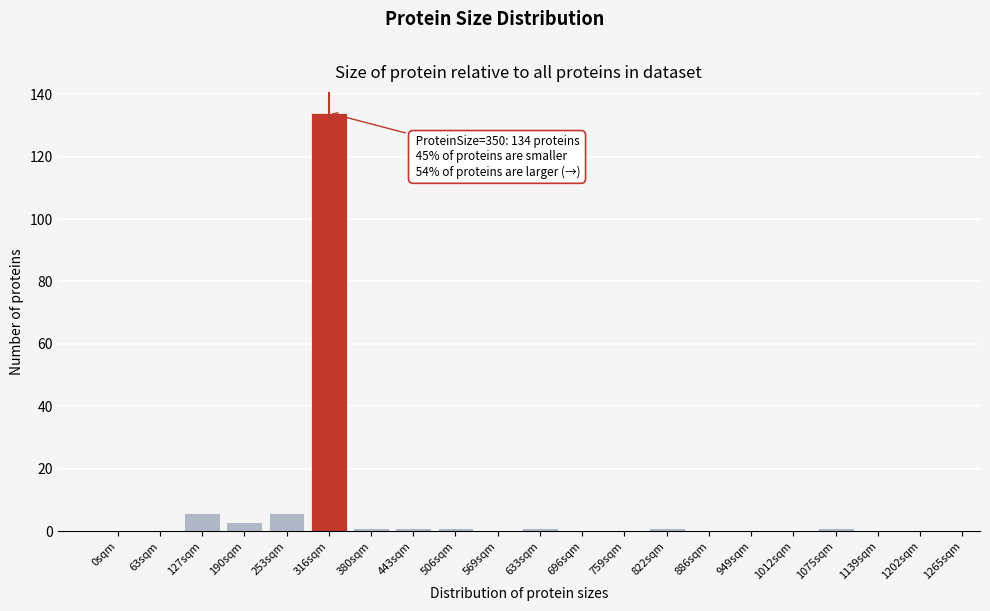

Reading left to right, list all the values displayed in this chart.

0sqm=0	63sqm=0	127sqm=6	190sqm=3	253sqm=6	316sqm=134	380sqm=1	443sqm=1	506sqm=1	569sqm=0	633sqm=1	696sqm=0	759sqm=0	822sqm=1	886sqm=0	949sqm=0	1012sqm=0	1075sqm=1	1139sqm=0	1202sqm=0